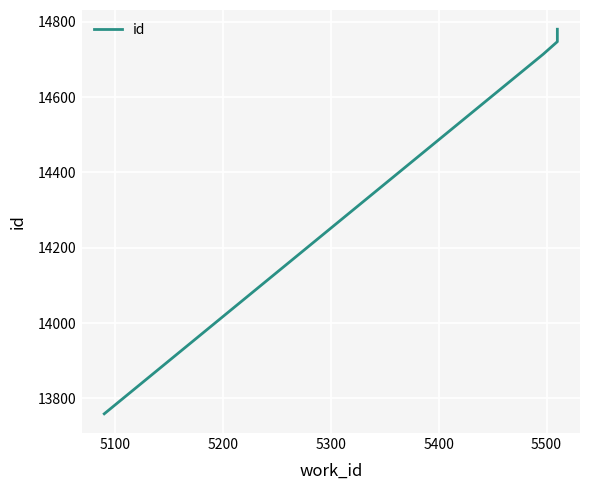

What is the value of the 2nd point from the left?

14714